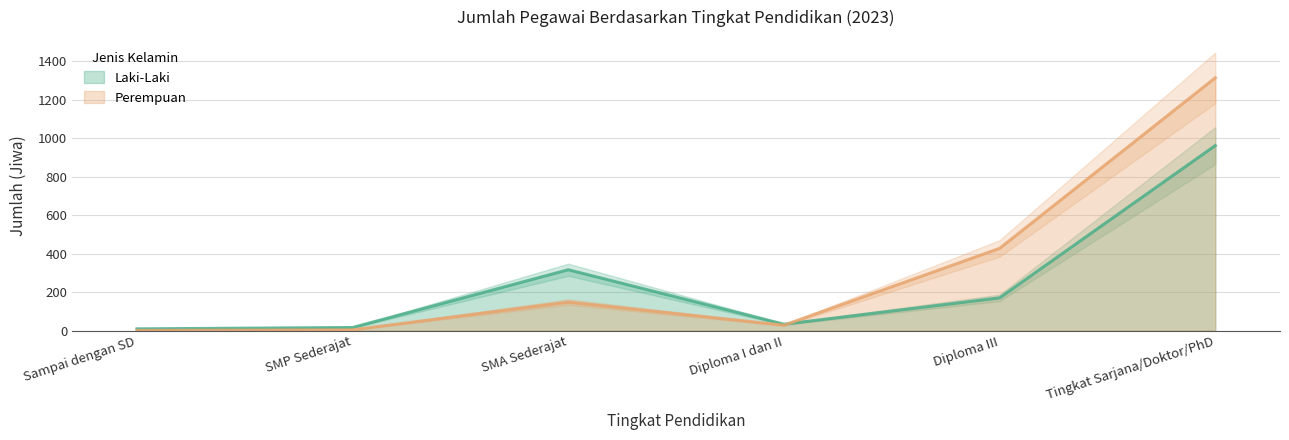

Which series changed the most between SMP Sederajat and Tingkat Sarjana/Doktor/PhD?

Perempuan